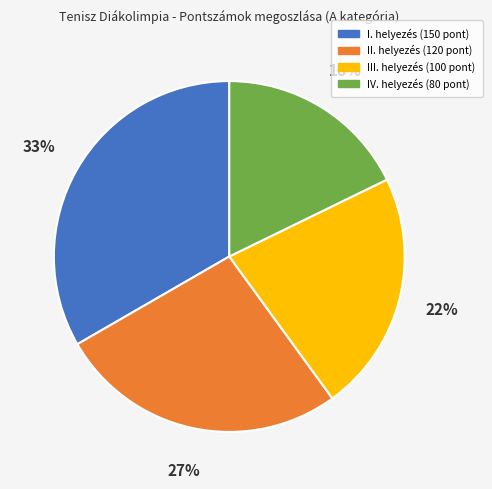

How many segments does this pie chart have?

4